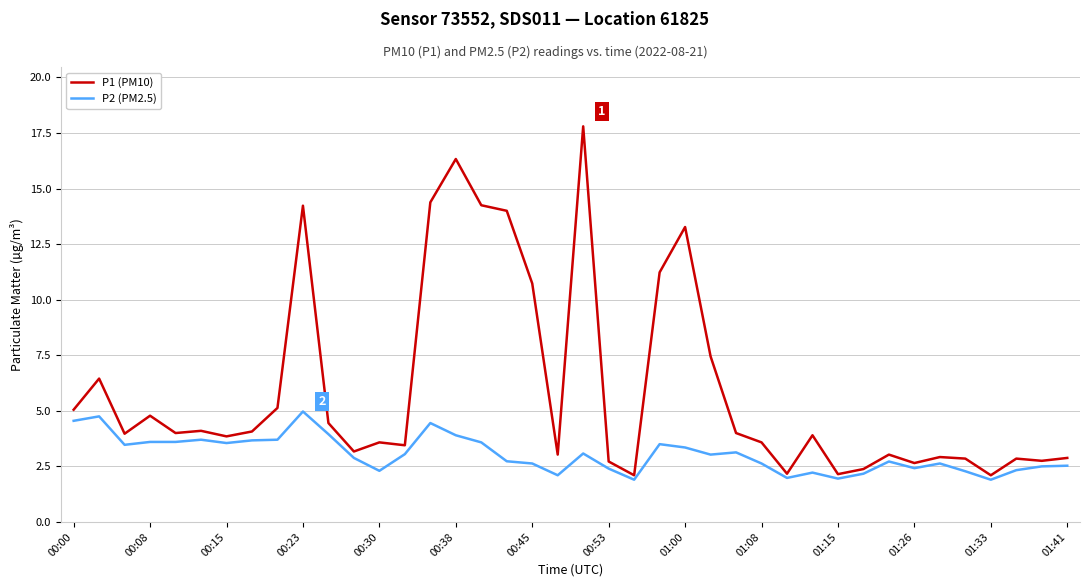

Rank the series by their average value, from highest to lowest.

P1 (PM10), P2 (PM2.5)